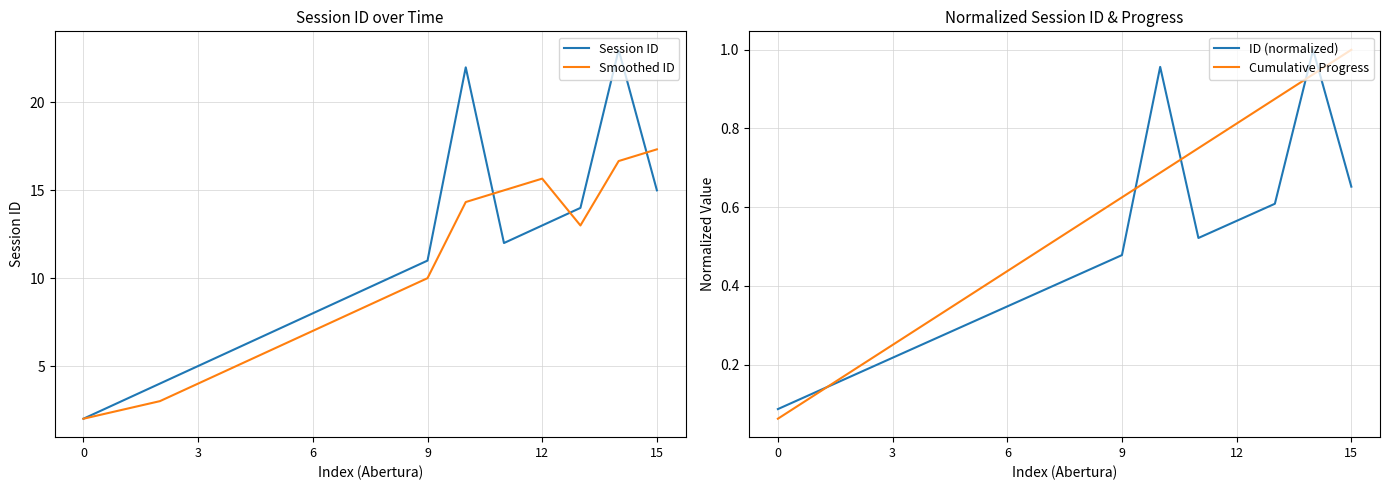

Is it true that Session ID equals 8.0 at 6?

True